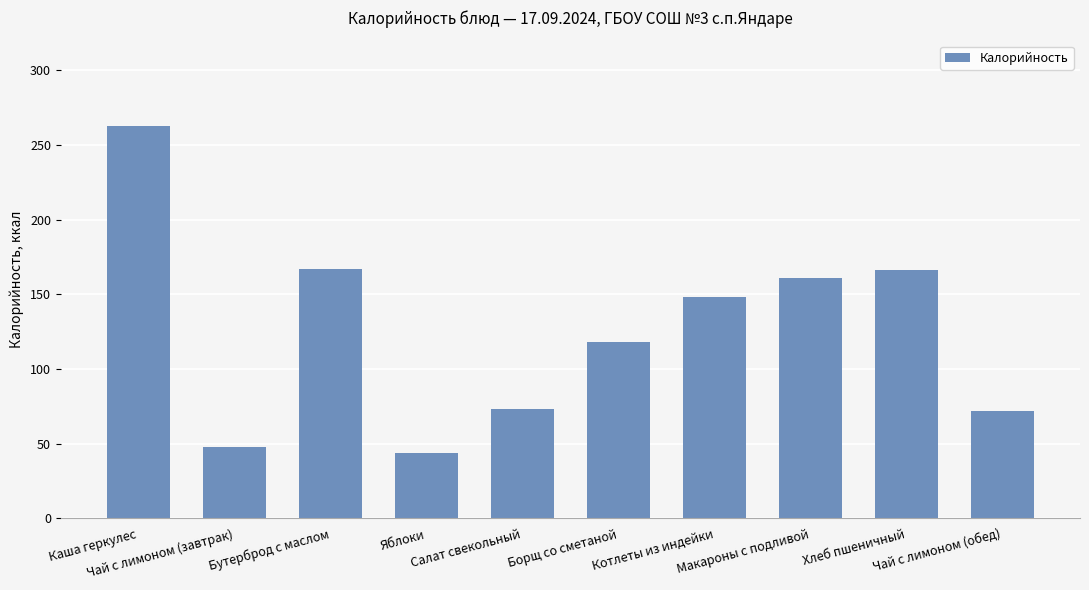

What is the minimum value shown in the chart?

44